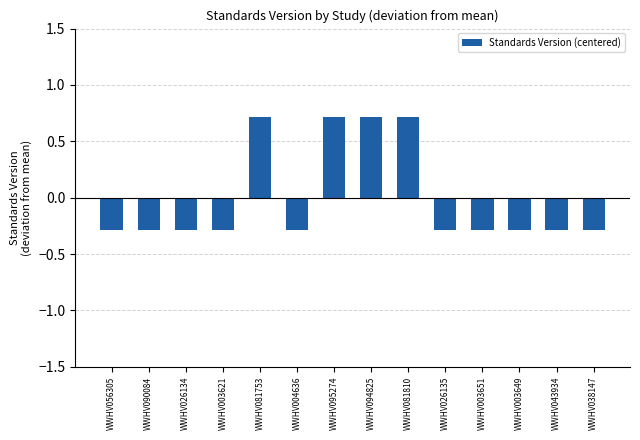

Is it true that the value at WWHV081753 is 0.7?

True